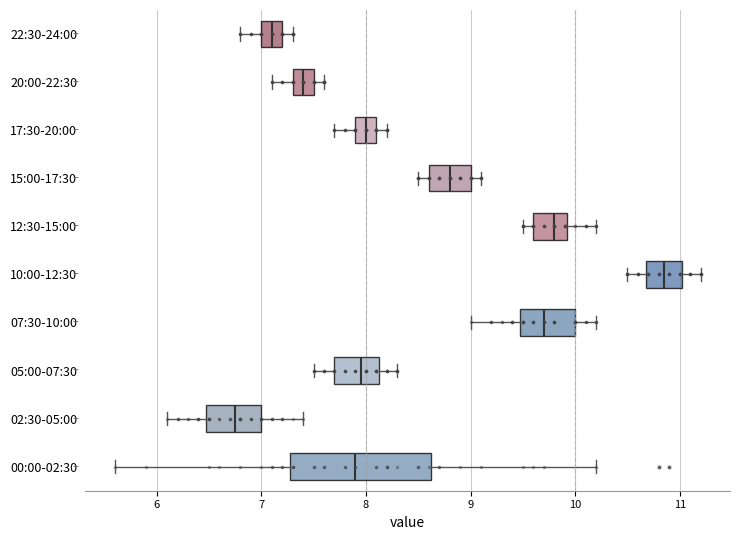

Which box's median line is the furthest to the left?

02:30-05:00